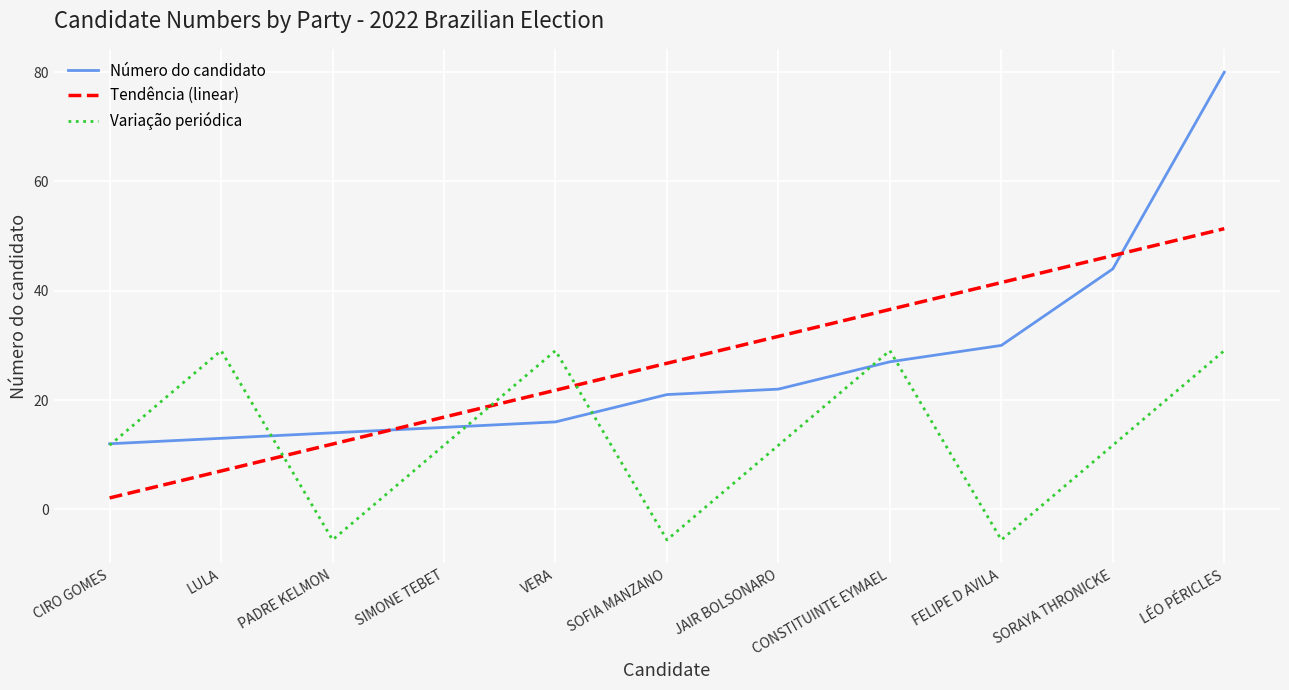

What is the difference between the Número do candidato values at CONSTITUINTE EYMAEL and LÉO PÉRICLES?

53.0